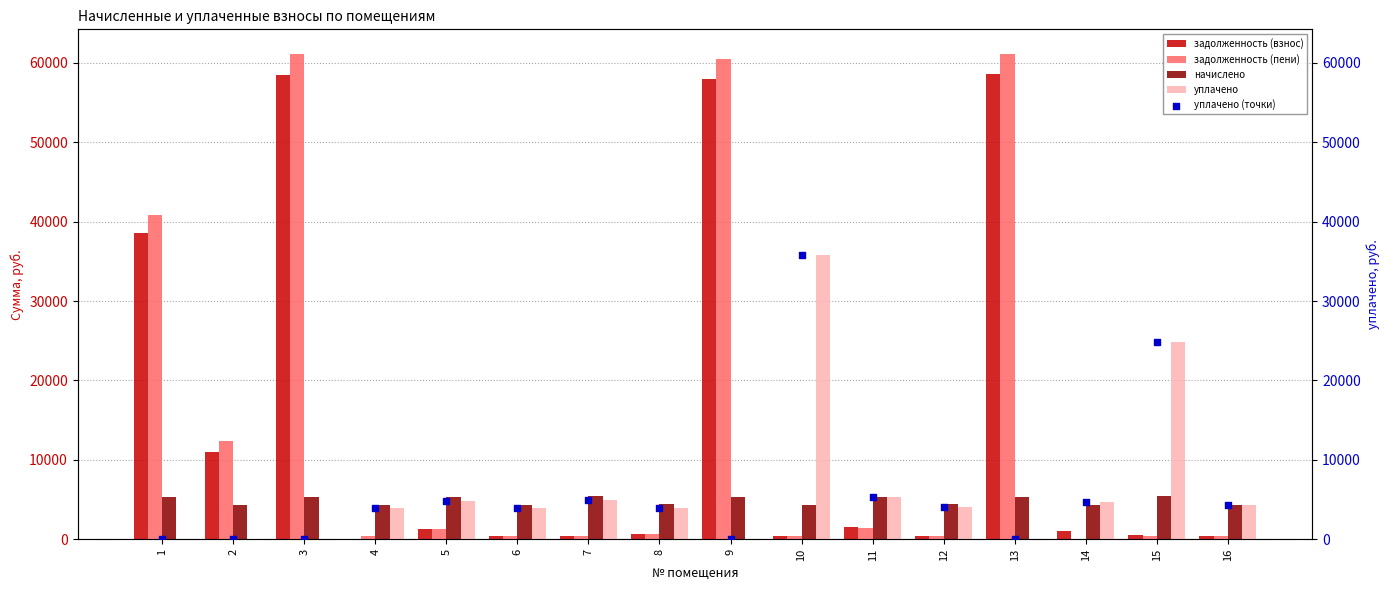

What are all the series names shown in the legend?

задолженность (взнос), задолженность (пени), начислено, уплачено, уплачено (точки)